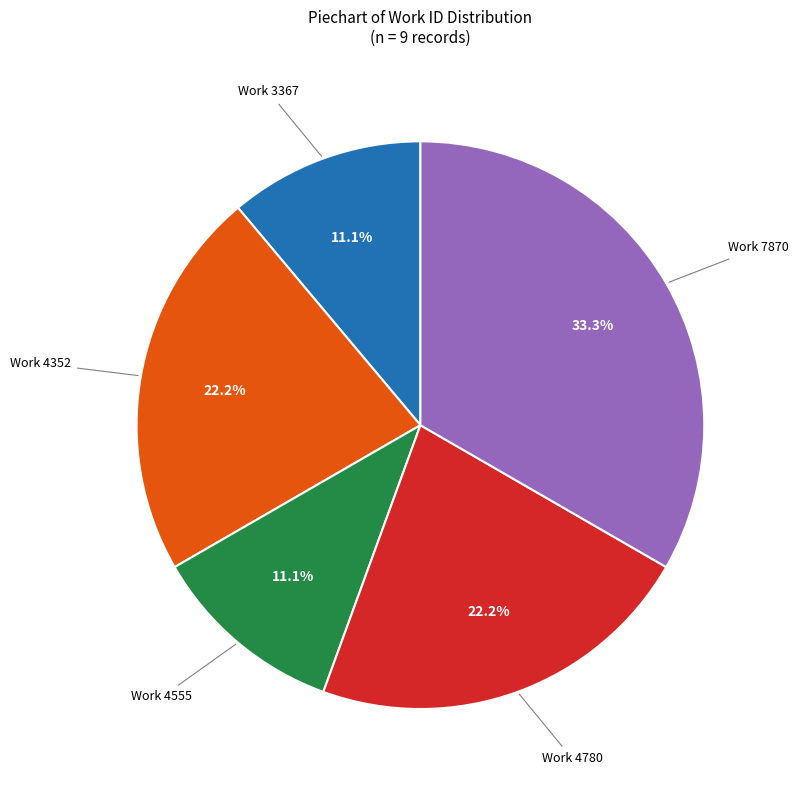

Is the sum of Work 4780 and Work 7870 greater than half?

Yes